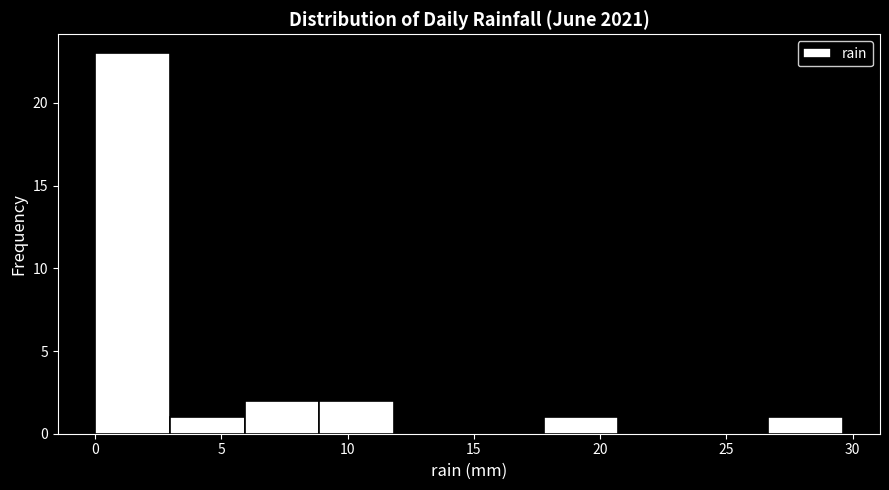

What is the height of the bar covering 0.0 to 3.0 on the x-axis? Neither the bar edges nor the heights are printed on the chart, so give them approximately, as read against the axes.

23